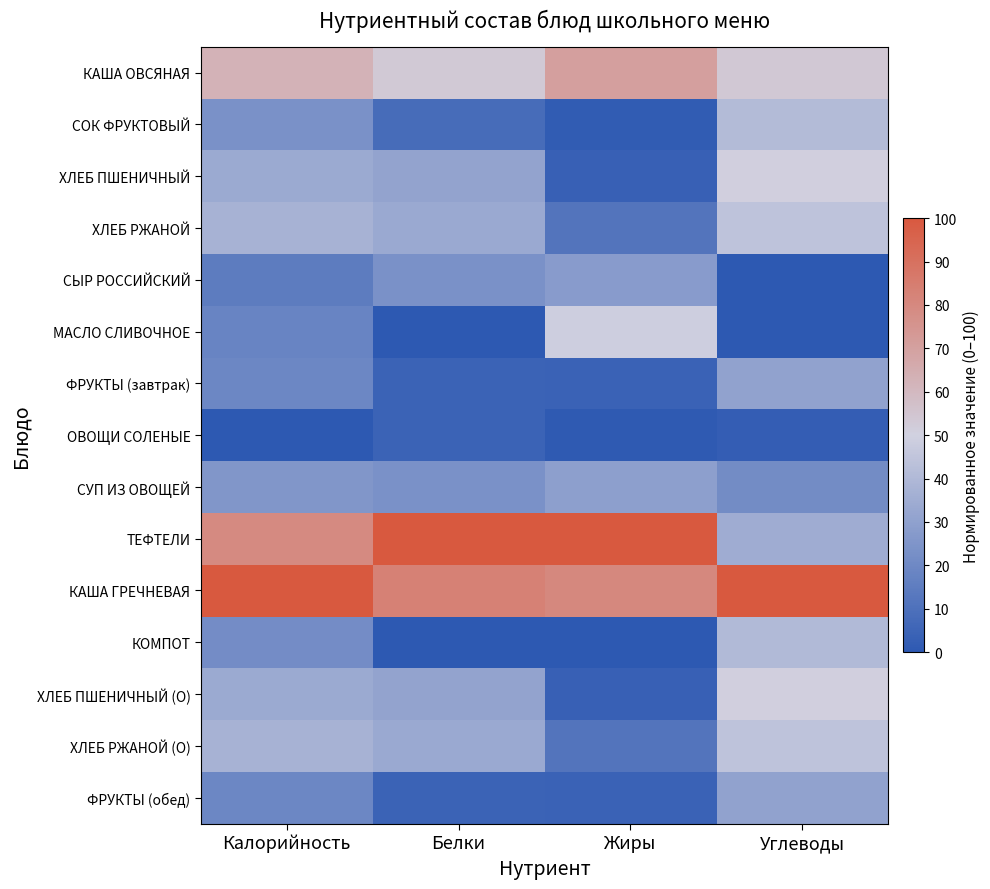

Which label corresponds to the largest value in the chart?

Белки